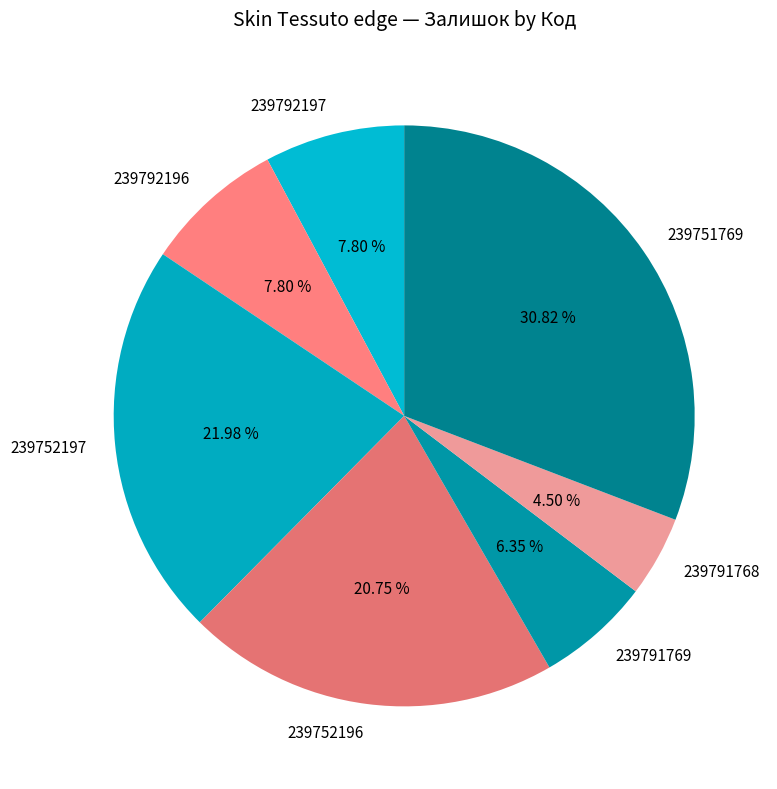

Is there a majority slice in this chart?

No